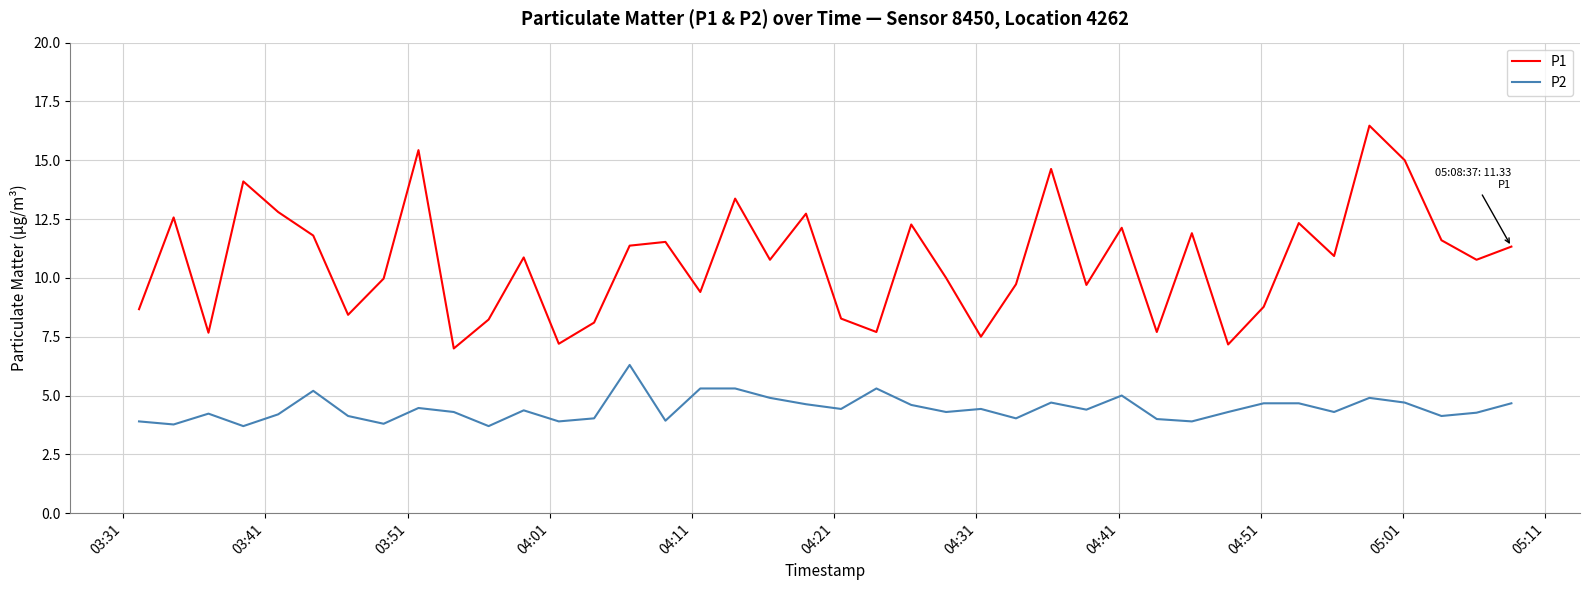

What are all the series names shown in the legend?

P1, P2